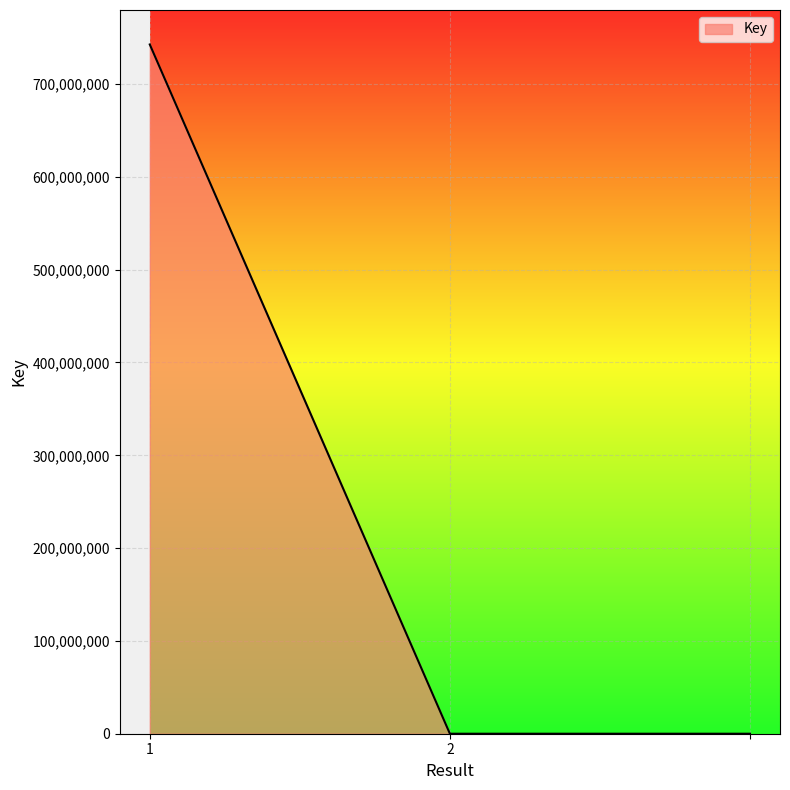

What is the difference between the maximum and second lowest values?

742680151